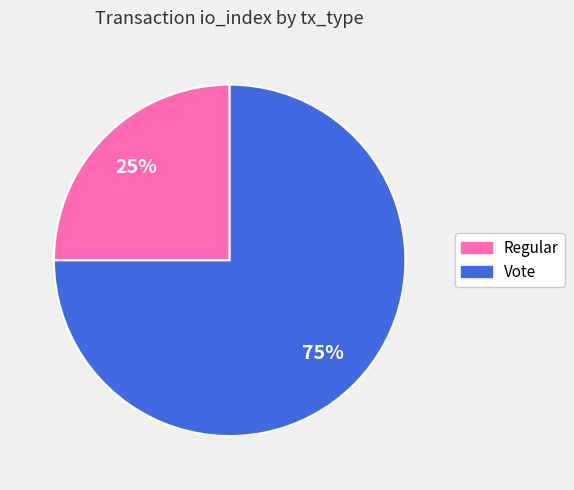

Between Regular and Vote, which is larger?

Vote